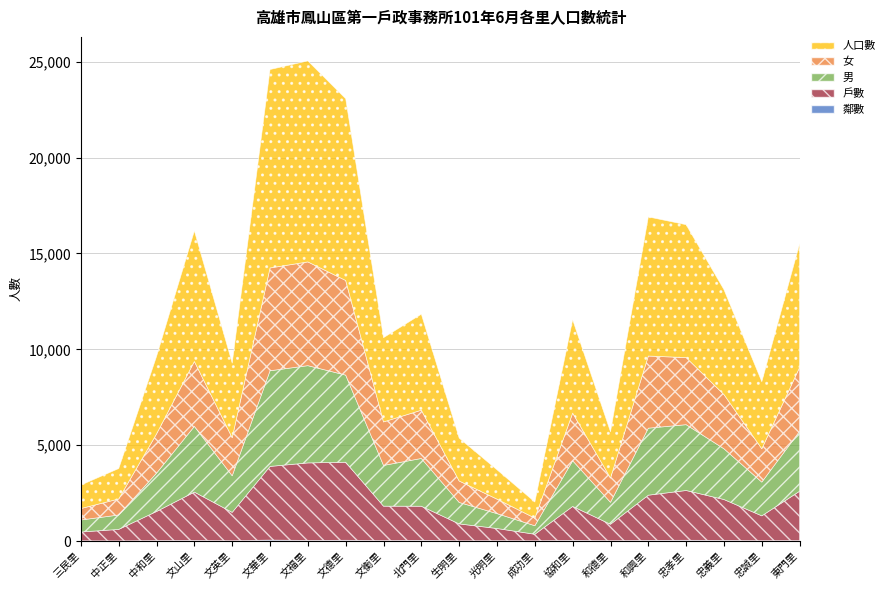

Reading left to right, transcribe all the data shown in this chart.

鄰數: 三民里=16	中正里=12	中和里=27	文山里=34	文英里=19	文華里=53	文福里=35	文德里=43	文衡里=26	北門里=40	生明里=15	光明里=22	成功里=16	協和里=37	和德里=20	和興里=36	忠孝里=43	忠義里=36	忠誠里=21	東門里=27
戶數: 三民里=458	中正里=598	中和里=1517	文山里=2521	文英里=1479	文華里=3841	文福里=4042	文德里=4068	文衡里=1795	北門里=1778	生明里=882	光明里=635	成功里=341	協和里=1770	和德里=858	和興里=2358	忠孝里=2596	忠義里=2132	忠誠里=1296	東門里=2574
人口數: 三民里=1224	中正里=1587	中和里=4044	文山里=6811	文英里=3891	文華里=10347	文福里=10480	文德里=9478	文衡里=4393	北門里=5007	生明里=2237	光明里=1531	成功里=841	協和里=4867	和德里=2411	和興里=7255	忠孝里=6929	忠義里=5471	忠誠里=3497	東門里=6456
男: 三民里=627	中正里=751	中和里=2000	文山里=3426	文英里=1907	文華里=4987	文福里=5071	文德里=4543	文衡里=2125	北門里=2491	生明里=1119	光明里=776	成功里=444	協和里=2384	和德里=1144	和興里=3494	忠孝里=3432	忠義里=2646	忠誠里=1759	東門里=3126
女: 三民里=597	中正里=836	中和里=2044	文山里=3385	文英里=1984	文華里=5360	文福里=5409	文德里=4935	文衡里=2268	北門里=2516	生明里=1118	光明里=755	成功里=397	協和里=2483	和德里=1267	和興里=3761	忠孝里=3497	忠義里=2825	忠誠里=1738	東門里=3330